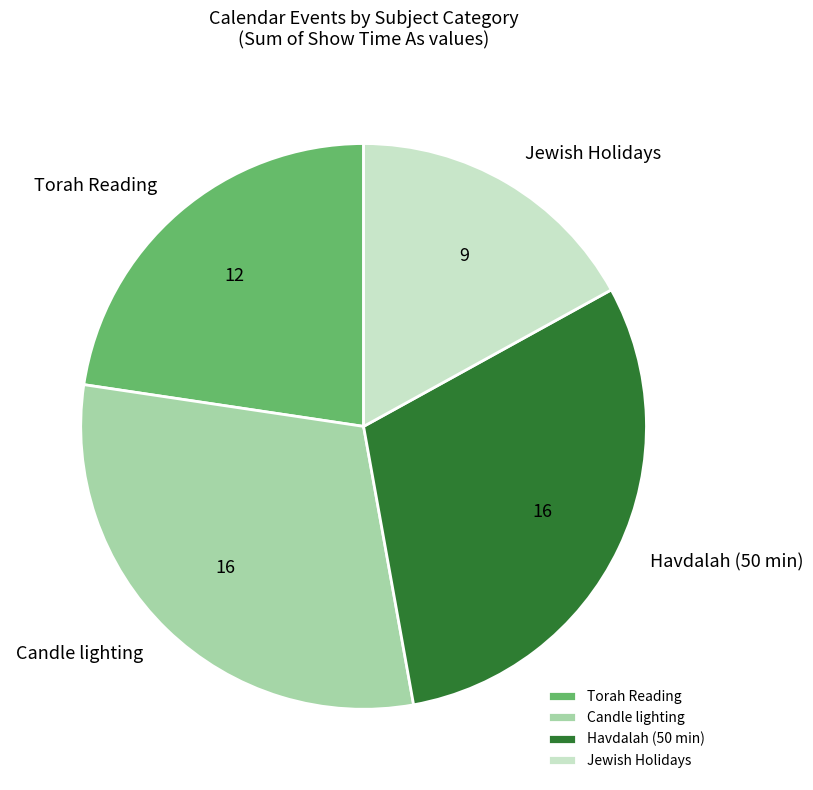

How many slices are in this pie chart?

4